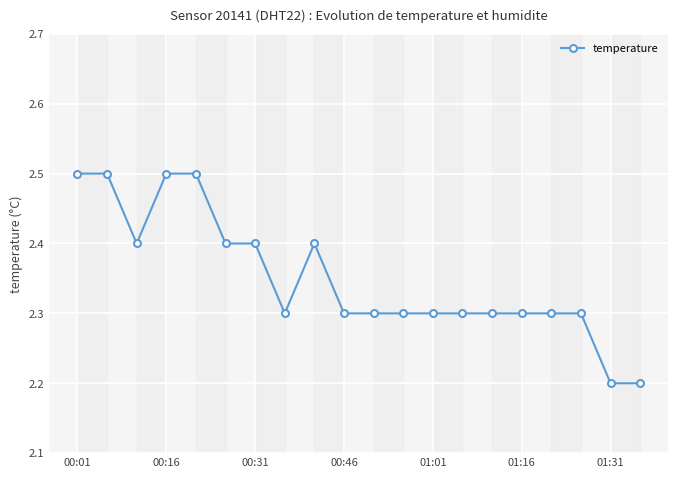

What is the maximum value shown in the chart?

2.5